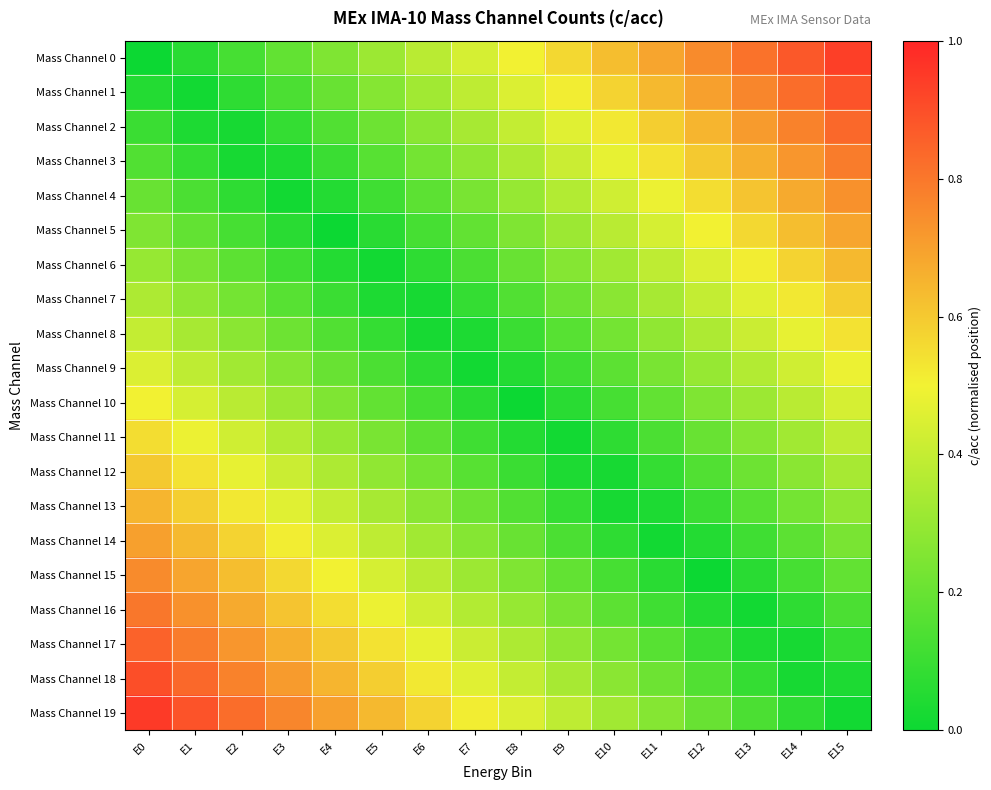

Reading right to left, transcribe all the data shown in this chart.

Mass Channel 0: E15=0.9	E14=0.9	E13=0.8	E12=0.8	E11=0.7	E10=0.6	E9=0.6	E8=0.5	E7=0.4	E6=0.4	E5=0.3	E4=0.2	E3=0.2	E2=0.1	E1=0.1	E0=0.0
Mass Channel 1: E15=0.9	E14=0.8	E13=0.8	E12=0.7	E11=0.6	E10=0.6	E9=0.5	E8=0.5	E7=0.4	E6=0.3	E5=0.3	E4=0.2	E3=0.1	E2=0.1	E1=0.0	E0=0.1
Mass Channel 2: E15=0.8	E14=0.8	E13=0.7	E12=0.7	E11=0.6	E10=0.5	E9=0.5	E8=0.4	E7=0.3	E6=0.3	E5=0.2	E4=0.1	E3=0.1	E2=0.0	E1=0.0	E0=0.1
Mass Channel 3: E15=0.8	E14=0.7	E13=0.7	E12=0.6	E11=0.5	E10=0.5	E9=0.4	E8=0.3	E7=0.3	E6=0.2	E5=0.2	E4=0.1	E3=0.0	E2=0.0	E1=0.1	E0=0.1
Mass Channel 4: E15=0.7	E14=0.7	E13=0.6	E12=0.6	E11=0.5	E10=0.4	E9=0.4	E8=0.3	E7=0.2	E6=0.2	E5=0.1	E4=0.0	E3=0.0	E2=0.1	E1=0.1	E0=0.2
Mass Channel 5: E15=0.7	E14=0.6	E13=0.6	E12=0.5	E11=0.4	E10=0.4	E9=0.3	E8=0.2	E7=0.2	E6=0.1	E5=0.1	E4=0.0	E3=0.1	E2=0.1	E1=0.2	E0=0.2
Mass Channel 6: E15=0.6	E14=0.6	E13=0.5	E12=0.5	E11=0.4	E10=0.3	E9=0.3	E8=0.2	E7=0.1	E6=0.1	E5=0.0	E4=0.0	E3=0.1	E2=0.2	E1=0.2	E0=0.3
Mass Channel 7: E15=0.6	E14=0.5	E13=0.5	E12=0.4	E11=0.3	E10=0.3	E9=0.2	E8=0.2	E7=0.1	E6=0.0	E5=0.0	E4=0.1	E3=0.2	E2=0.2	E1=0.3	E0=0.3
Mass Channel 8: E15=0.5	E14=0.5	E13=0.4	E12=0.3	E11=0.3	E10=0.2	E9=0.2	E8=0.1	E7=0.0	E6=0.0	E5=0.1	E4=0.2	E3=0.2	E2=0.3	E1=0.3	E0=0.4
Mass Channel 9: E15=0.5	E14=0.4	E13=0.4	E12=0.3	E11=0.2	E10=0.2	E9=0.1	E8=0.0	E7=0.0	E6=0.1	E5=0.1	E4=0.2	E3=0.3	E2=0.3	E1=0.4	E0=0.5
Mass Channel 10: E15=0.4	E14=0.4	E13=0.3	E12=0.2	E11=0.2	E10=0.1	E9=0.1	E8=0.0	E7=0.1	E6=0.1	E5=0.2	E4=0.2	E3=0.3	E2=0.4	E1=0.4	E0=0.5
Mass Channel 11: E15=0.4	E14=0.3	E13=0.3	E12=0.2	E11=0.1	E10=0.1	E9=0.0	E8=0.1	E7=0.1	E6=0.2	E5=0.2	E4=0.3	E3=0.4	E2=0.4	E1=0.5	E0=0.6
Mass Channel 12: E15=0.3	E14=0.3	E13=0.2	E12=0.2	E11=0.1	E10=0.0	E9=0.0	E8=0.1	E7=0.2	E6=0.2	E5=0.3	E4=0.3	E3=0.4	E2=0.5	E1=0.5	E0=0.6
Mass Channel 13: E15=0.3	E14=0.2	E13=0.2	E12=0.1	E11=0.0	E10=0.0	E9=0.1	E8=0.2	E7=0.2	E6=0.3	E5=0.3	E4=0.4	E3=0.5	E2=0.5	E1=0.6	E0=0.7
Mass Channel 14: E15=0.2	E14=0.2	E13=0.1	E12=0.1	E11=0.0	E10=0.1	E9=0.1	E8=0.2	E7=0.3	E6=0.3	E5=0.4	E4=0.4	E3=0.5	E2=0.6	E1=0.6	E0=0.7
Mass Channel 15: E15=0.2	E14=0.1	E13=0.1	E12=0.0	E11=0.1	E10=0.1	E9=0.2	E8=0.2	E7=0.3	E6=0.4	E5=0.4	E4=0.5	E3=0.6	E2=0.6	E1=0.7	E0=0.8
Mass Channel 16: E15=0.1	E14=0.1	E13=0.0	E12=0.1	E11=0.1	E10=0.2	E9=0.2	E8=0.3	E7=0.4	E6=0.4	E5=0.5	E4=0.6	E3=0.6	E2=0.7	E1=0.7	E0=0.8
Mass Channel 17: E15=0.1	E14=0.0	E13=0.0	E12=0.1	E11=0.2	E10=0.2	E9=0.3	E8=0.3	E7=0.4	E6=0.5	E5=0.5	E4=0.6	E3=0.7	E2=0.7	E1=0.8	E0=0.8
Mass Channel 18: E15=0.0	E14=0.0	E13=0.1	E12=0.2	E11=0.2	E10=0.3	E9=0.3	E8=0.4	E7=0.5	E6=0.5	E5=0.6	E4=0.7	E3=0.7	E2=0.8	E1=0.8	E0=0.9
Mass Channel 19: E15=0.0	E14=0.1	E13=0.1	E12=0.2	E11=0.3	E10=0.3	E9=0.4	E8=0.4	E7=0.5	E6=0.6	E5=0.6	E4=0.7	E3=0.8	E2=0.8	E1=0.9	E0=0.9